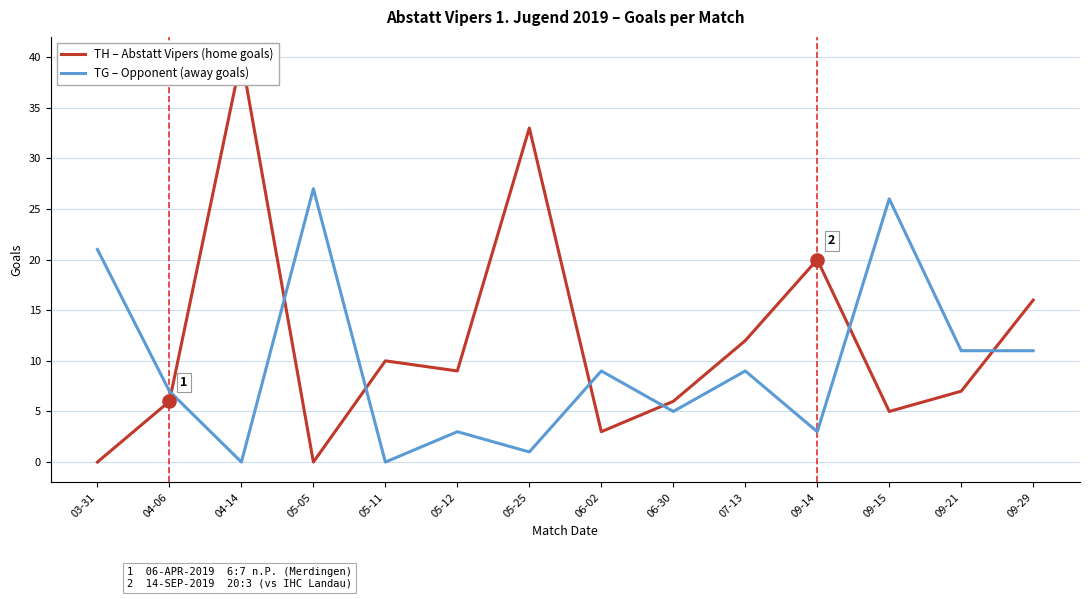

Which series has the largest total across all categories?

TH – Abstatt Vipers (home goals)